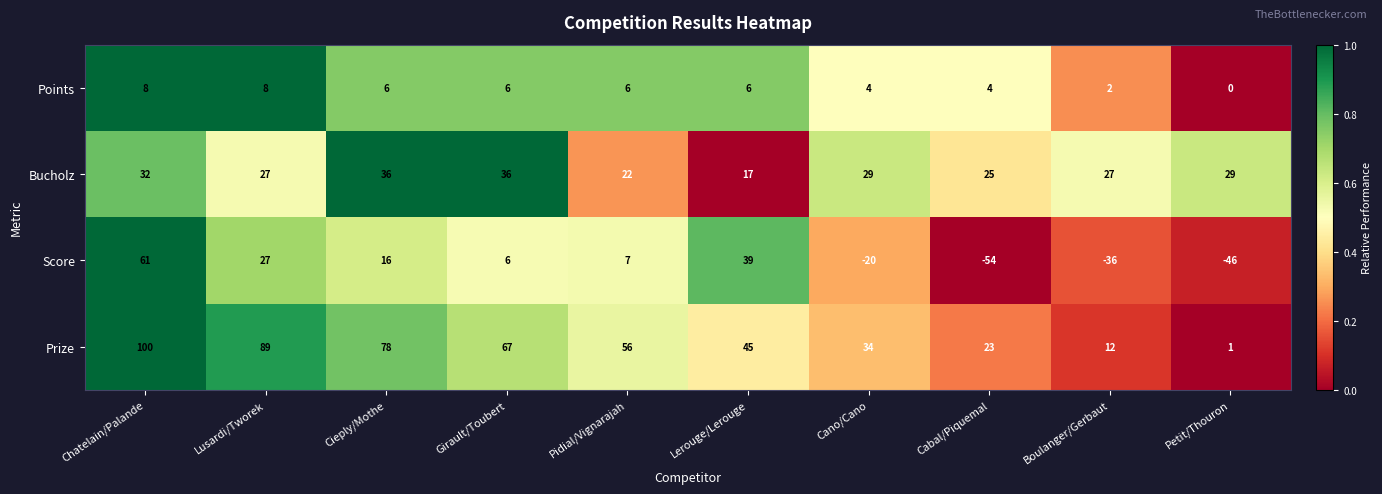

What is the smallest value displayed?

-54